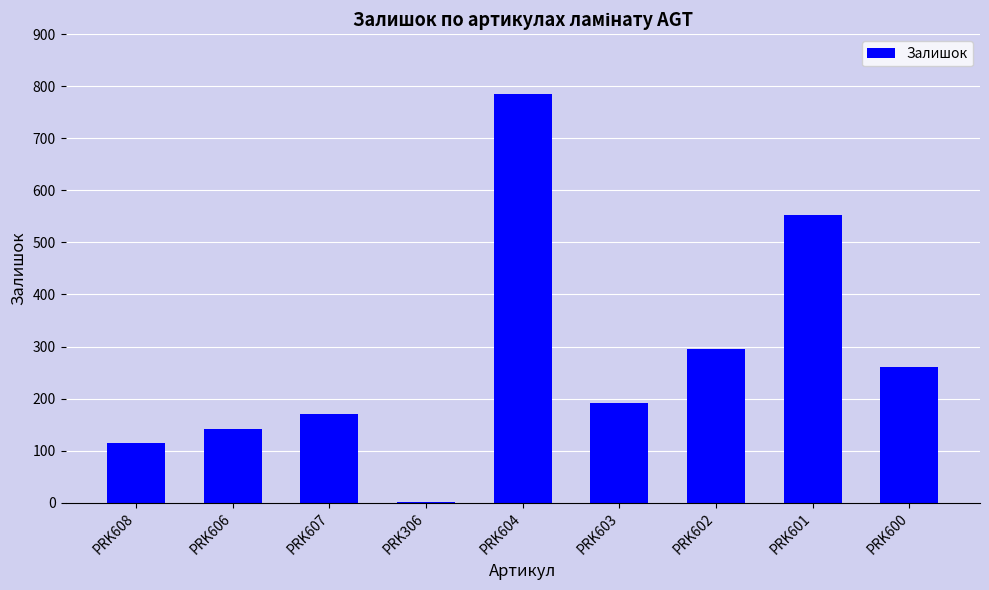

What is the sum of all values?

2514